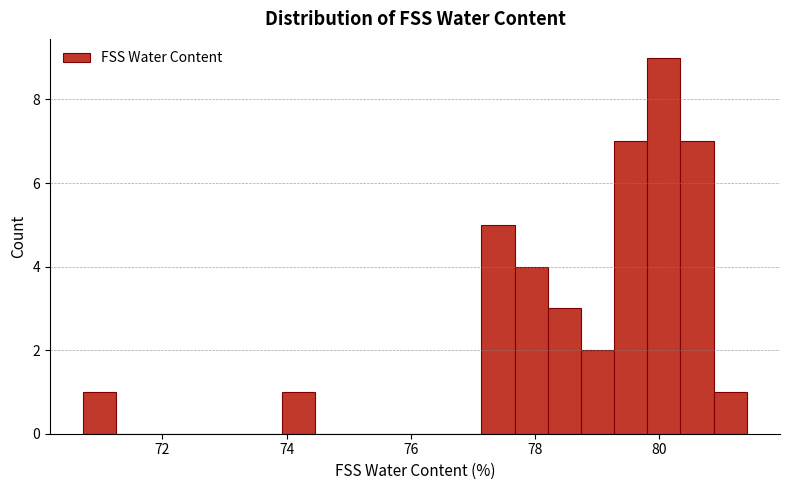

Read against the x-axis, roughly where is the centre of the tallest bar?

80.0